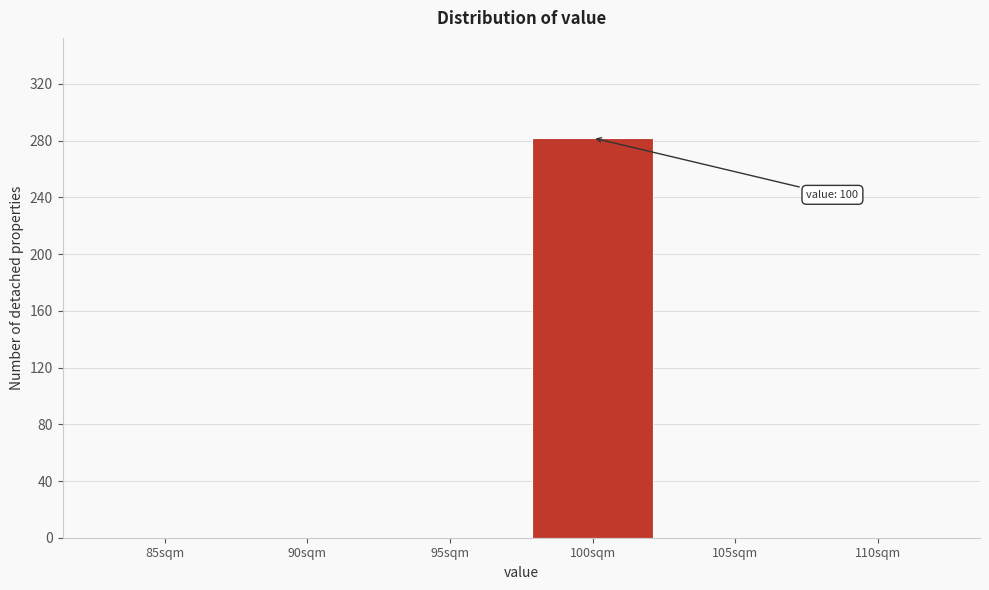

Reading left to right, list all the values displayed in this chart.

85sqm=0	90sqm=0	95sqm=0	100sqm=282	105sqm=0	110sqm=0